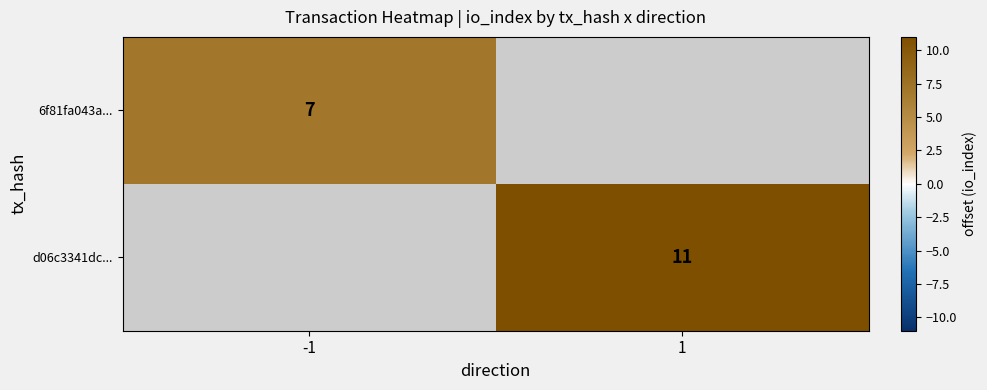

True or false: d06c3341dc... has a value of 8 at 1.

False